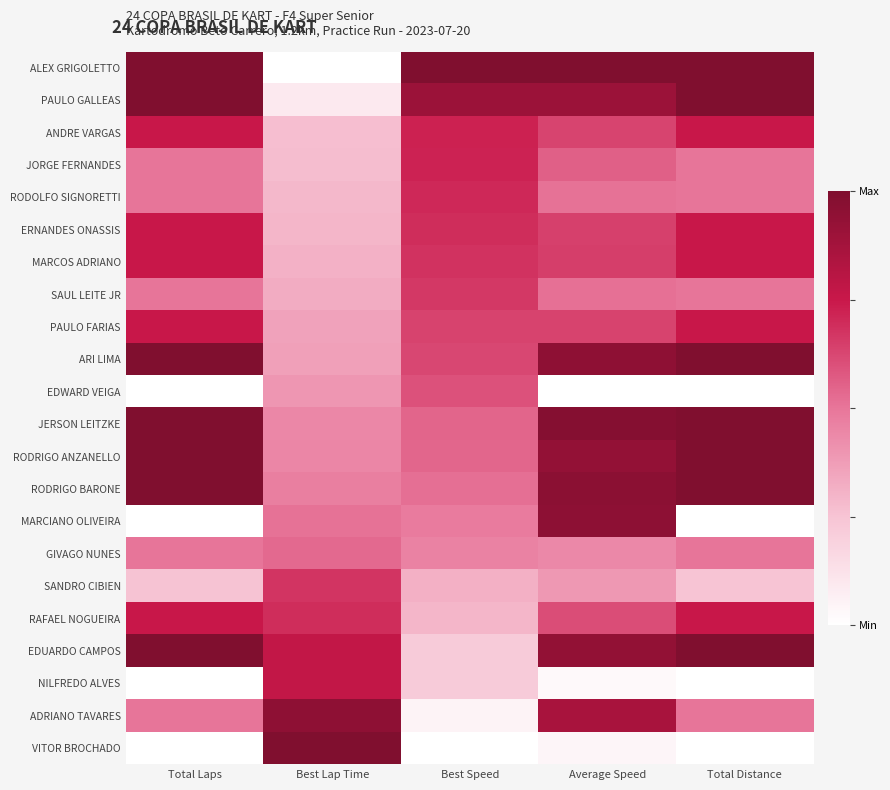

Reading left to right, list all the values displayed in this chart.

ALEX GRIGOLETTO: Total Laps=1.0	Best Lap Time=0.0	Best Speed=1.0	Average Speed=1.0	Total Distance=1.0
PAULO GALLEAS: Total Laps=1.0	Best Lap Time=0.1	Best Speed=0.9	Average Speed=0.9	Total Distance=1.0
ANDRE VARGAS: Total Laps=0.8	Best Lap Time=0.3	Best Speed=0.7	Average Speed=0.6	Total Distance=0.8
JORGE FERNANDES: Total Laps=0.5	Best Lap Time=0.3	Best Speed=0.7	Average Speed=0.6	Total Distance=0.5
RODOLFO SIGNORETTI: Total Laps=0.5	Best Lap Time=0.3	Best Speed=0.7	Average Speed=0.5	Total Distance=0.5
ERNANDES ONASSIS: Total Laps=0.8	Best Lap Time=0.3	Best Speed=0.7	Average Speed=0.6	Total Distance=0.8
MARCOS ADRIANO: Total Laps=0.8	Best Lap Time=0.3	Best Speed=0.7	Average Speed=0.6	Total Distance=0.8
SAUL LEITE JR: Total Laps=0.5	Best Lap Time=0.3	Best Speed=0.7	Average Speed=0.5	Total Distance=0.5
PAULO FARIAS: Total Laps=0.8	Best Lap Time=0.4	Best Speed=0.6	Average Speed=0.6	Total Distance=0.8
ARI LIMA: Total Laps=1.0	Best Lap Time=0.4	Best Speed=0.6	Average Speed=0.9	Total Distance=1.0
EDWARD VEIGA: Total Laps=0.0	Best Lap Time=0.4	Best Speed=0.6	Average Speed=0.0	Total Distance=0.0
JERSON LEITZKE: Total Laps=1.0	Best Lap Time=0.4	Best Speed=0.5	Average Speed=1.0	Total Distance=1.0
RODRIGO ANZANELLO: Total Laps=1.0	Best Lap Time=0.4	Best Speed=0.5	Average Speed=0.9	Total Distance=1.0
RODRIGO BARONE: Total Laps=1.0	Best Lap Time=0.5	Best Speed=0.5	Average Speed=1.0	Total Distance=1.0
MARCIANO OLIVEIRA: Total Laps=0.0	Best Lap Time=0.5	Best Speed=0.5	Average Speed=0.9	Total Distance=0.0
GIVAGO NUNES: Total Laps=0.5	Best Lap Time=0.5	Best Speed=0.5	Average Speed=0.4	Total Distance=0.5
SANDRO CIBIEN: Total Laps=0.2	Best Lap Time=0.7	Best Speed=0.3	Average Speed=0.4	Total Distance=0.2
RAFAEL NOGUEIRA: Total Laps=0.8	Best Lap Time=0.7	Best Speed=0.3	Average Speed=0.6	Total Distance=0.8
EDUARDO CAMPOS: Total Laps=1.0	Best Lap Time=0.8	Best Speed=0.2	Average Speed=0.9	Total Distance=1.0
NILFREDO ALVES: Total Laps=0.0	Best Lap Time=0.8	Best Speed=0.2	Average Speed=0.0	Total Distance=0.0
ADRIANO TAVARES: Total Laps=0.5	Best Lap Time=0.9	Best Speed=0.0	Average Speed=0.9	Total Distance=0.5
VITOR BROCHADO: Total Laps=0.0	Best Lap Time=1.0	Best Speed=0.0	Average Speed=0.0	Total Distance=0.0